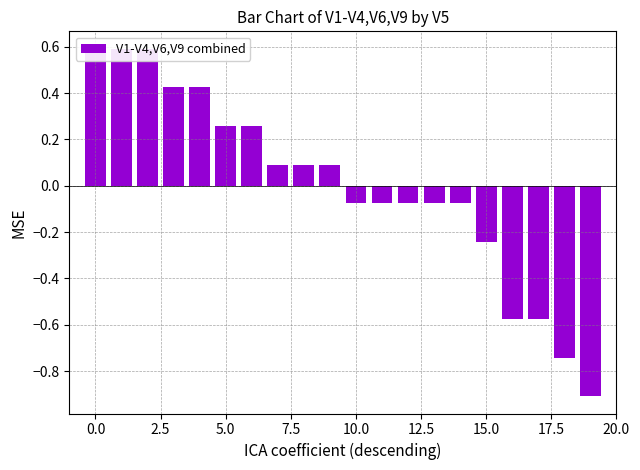

What is the difference between the maximum and second lowest values?

1.3